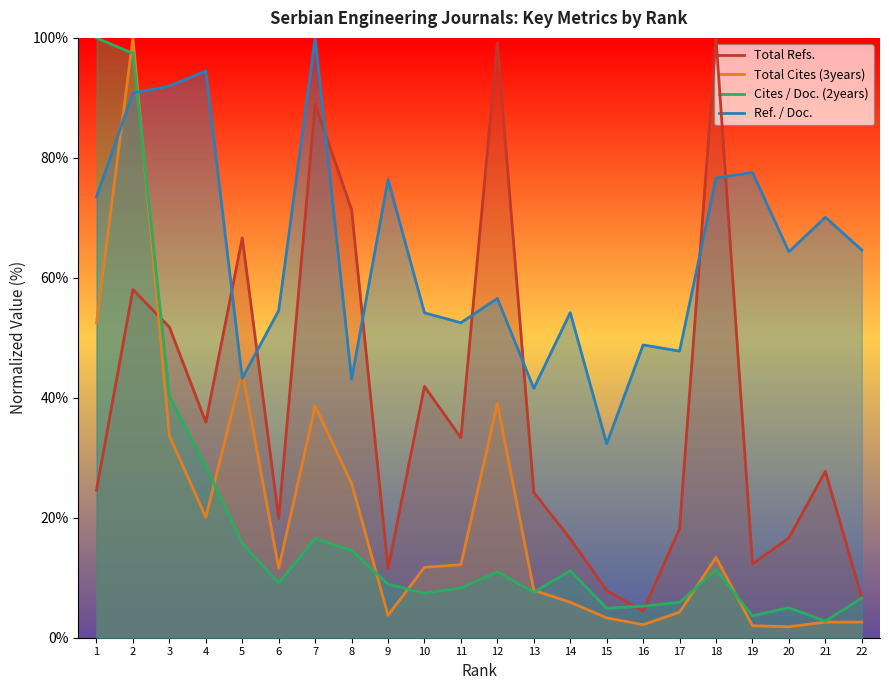

What is the spread (max minus min) of values at 19?

75.6